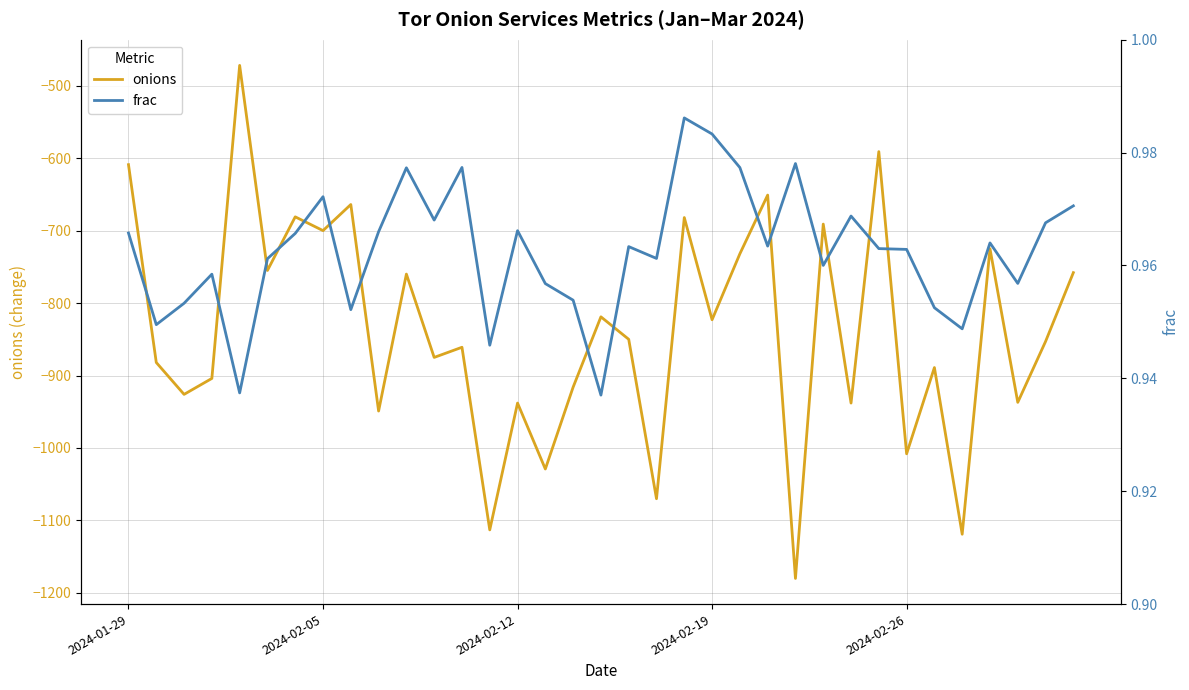

What position from the right is 8?

27